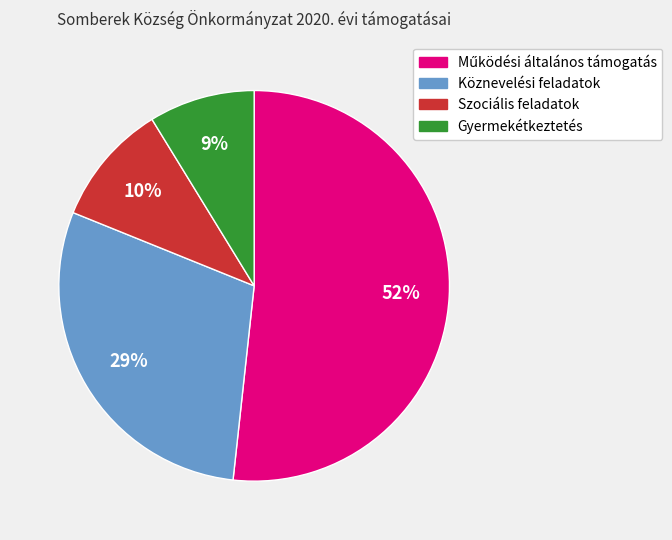

Which slice is the smallest?

Gyermekétkeztetés